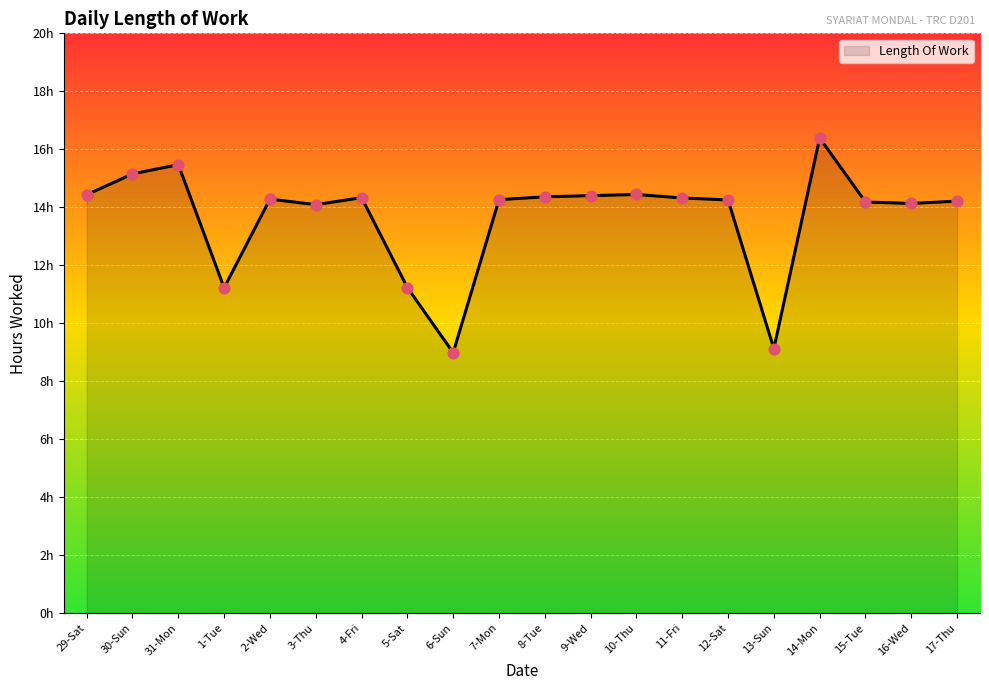

What is the change in value from 3-Thu to 8-Tue?

+0.3